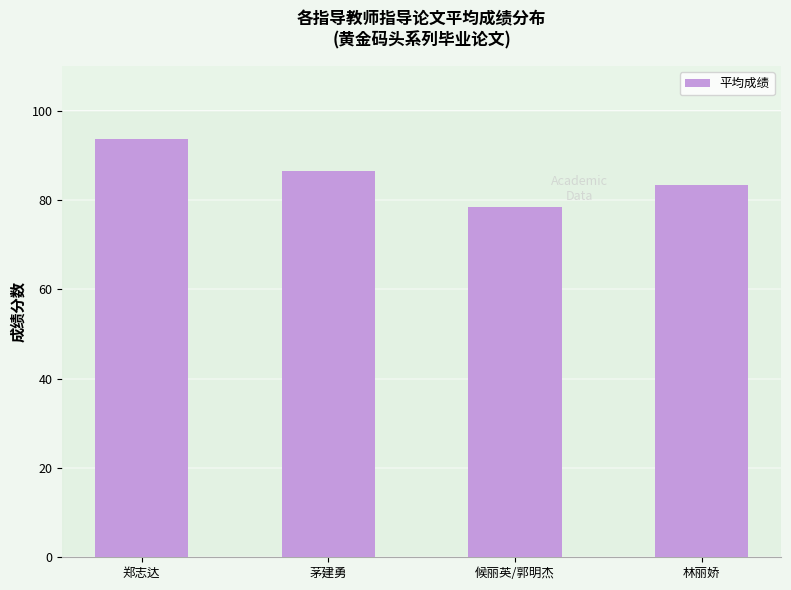

List the labels in order of value, largest first.

郑志达, 茅建勇, 林丽娇, 候丽英/郭明杰